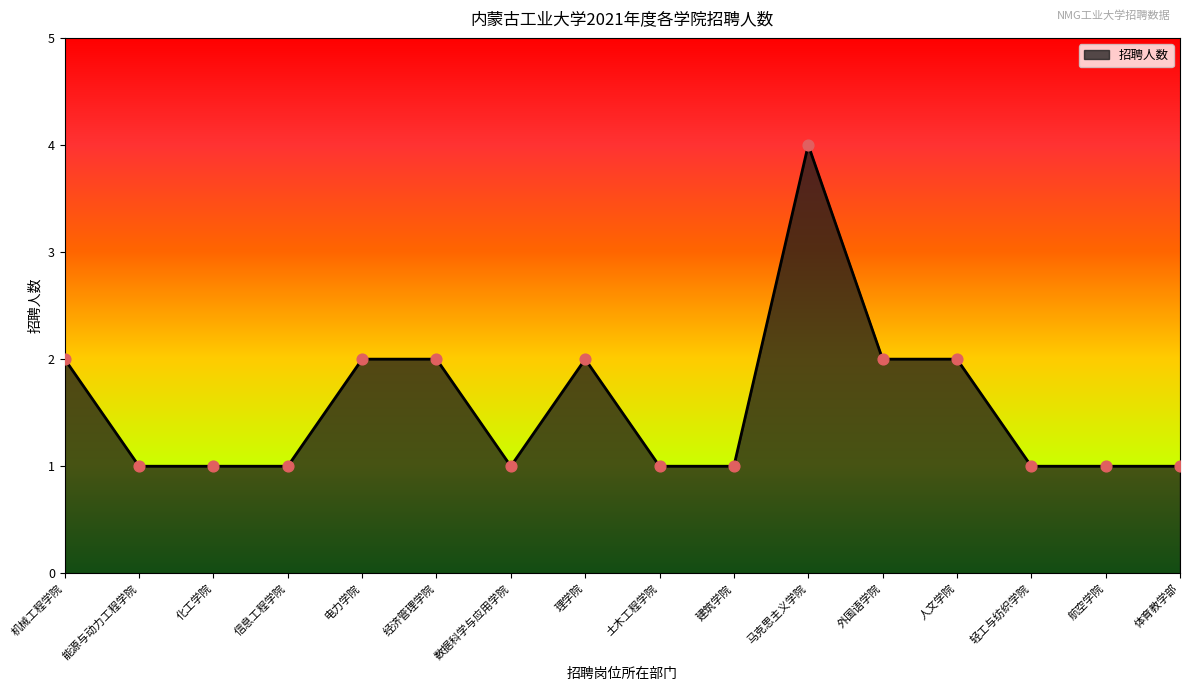

What is the ratio of the value at 理学院 to the value at 马克思主义学院?

0.5